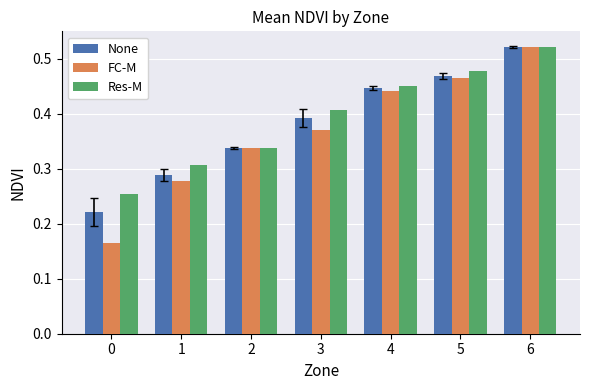

What is the difference between the highest and lowest values at 0?

0.1